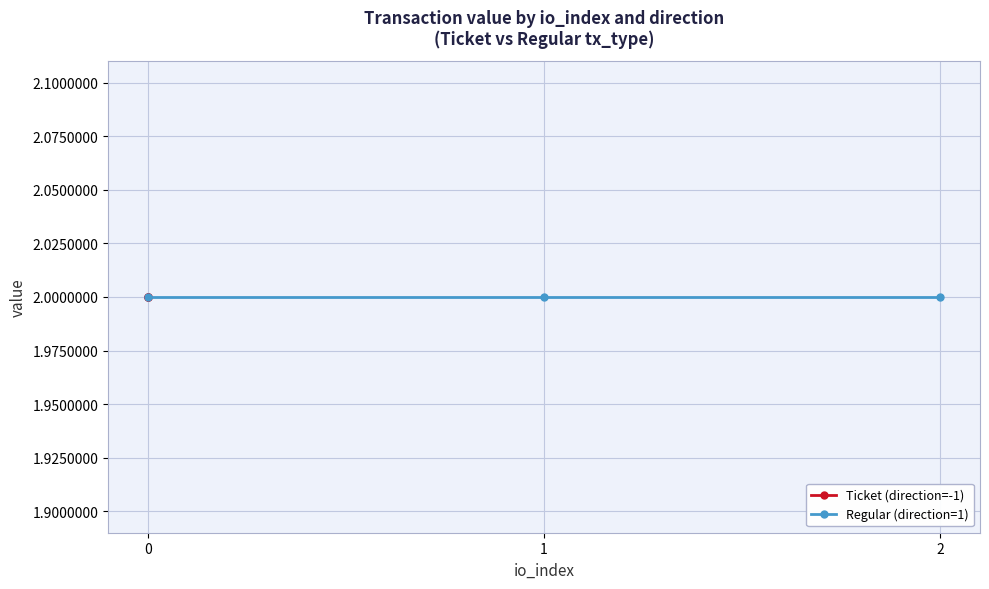

How many values in the io_index series exceed 0?

2